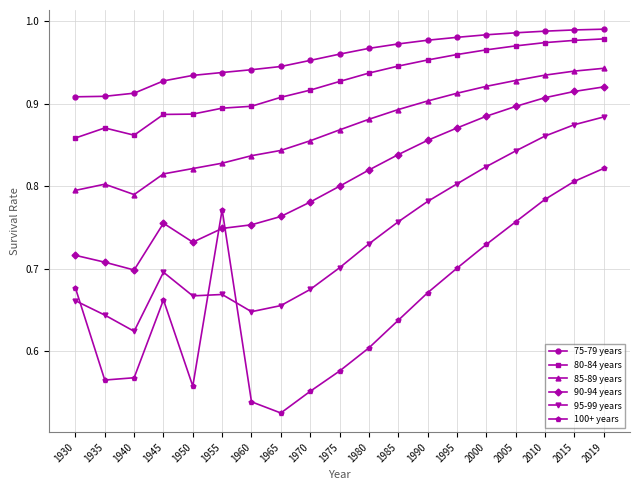

Rank the series at 1985 from highest to lowest value.

75-79 years, 80-84 years, 85-89 years, 90-94 years, 95-99 years, 100+ years